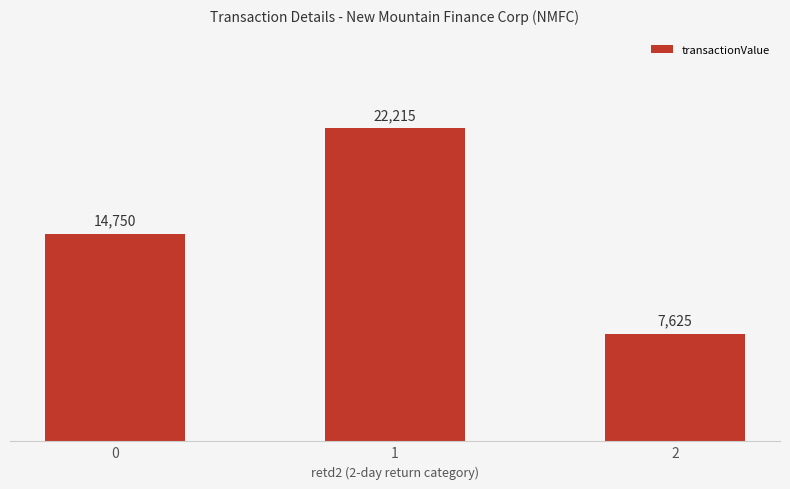

List the labels in order of value, largest first.

1, 0, 2